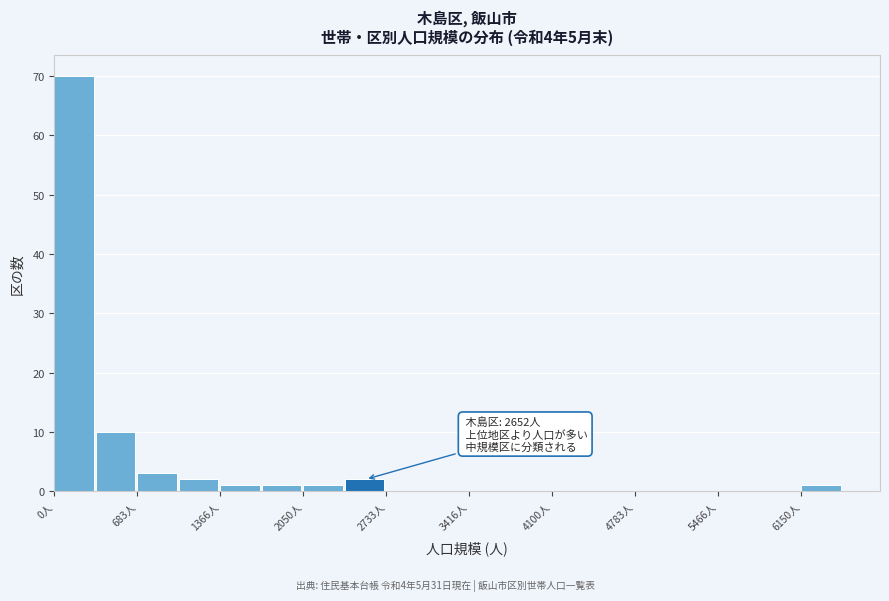

Read against the x-axis, roughly where is the centre of the tallest bar?

200